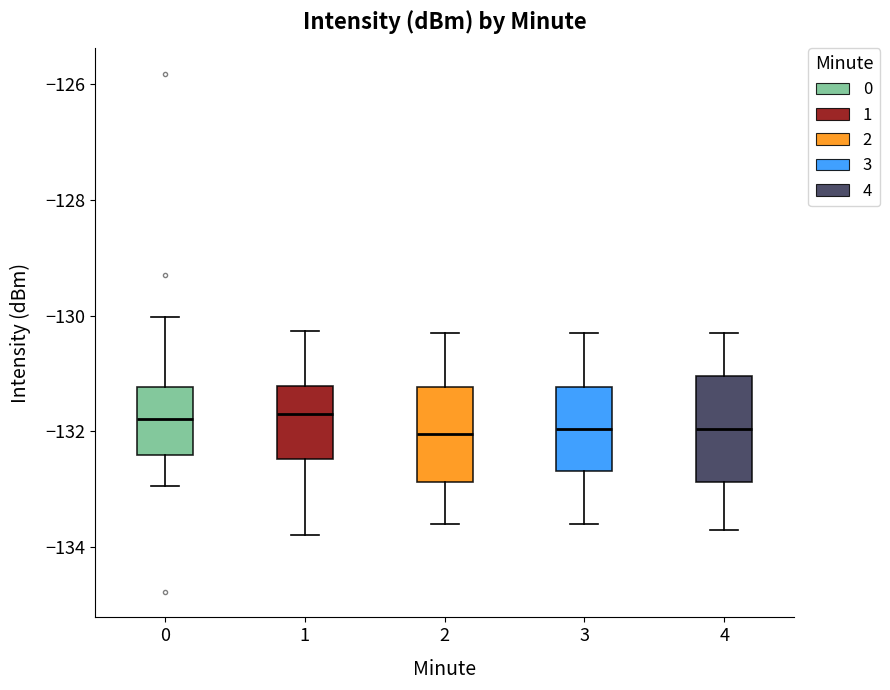

Where is the upper edge of the box at x = 1 on the y-axis? The values are not printed on the chart, so give them approximately, as read against the axis.

-131.2